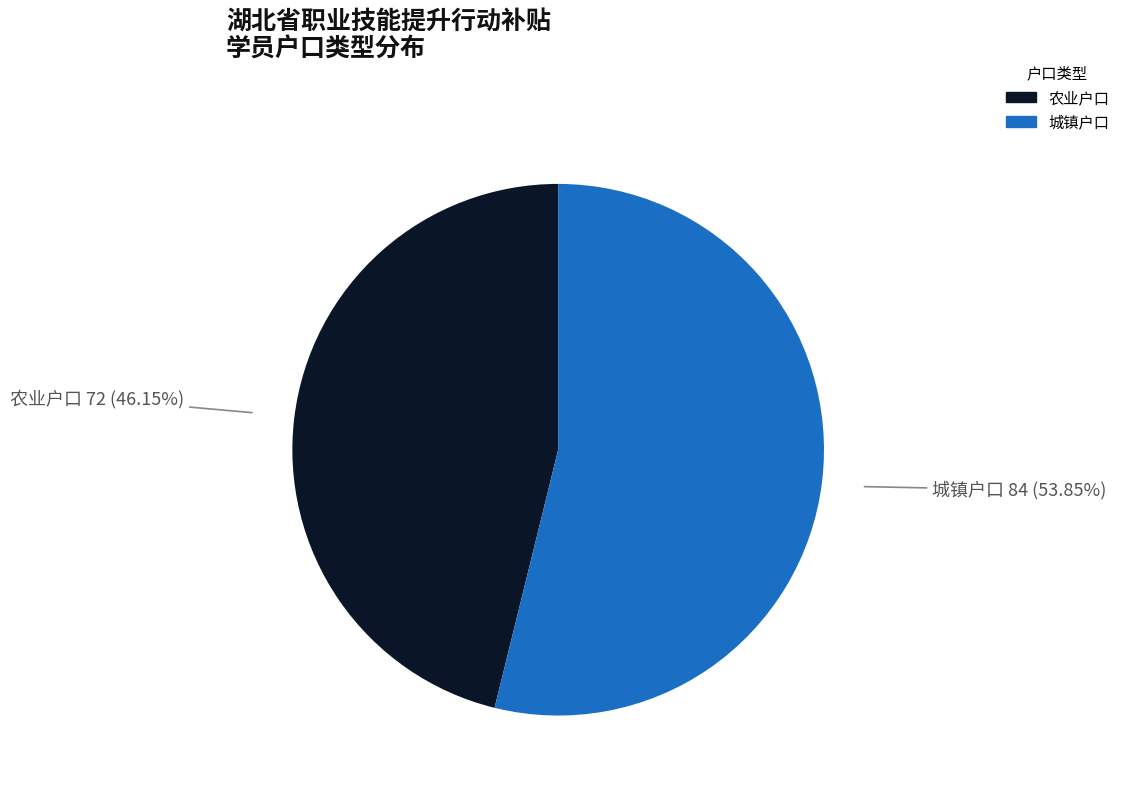

Is it true that 城镇户口 is 67% of the pie?

False